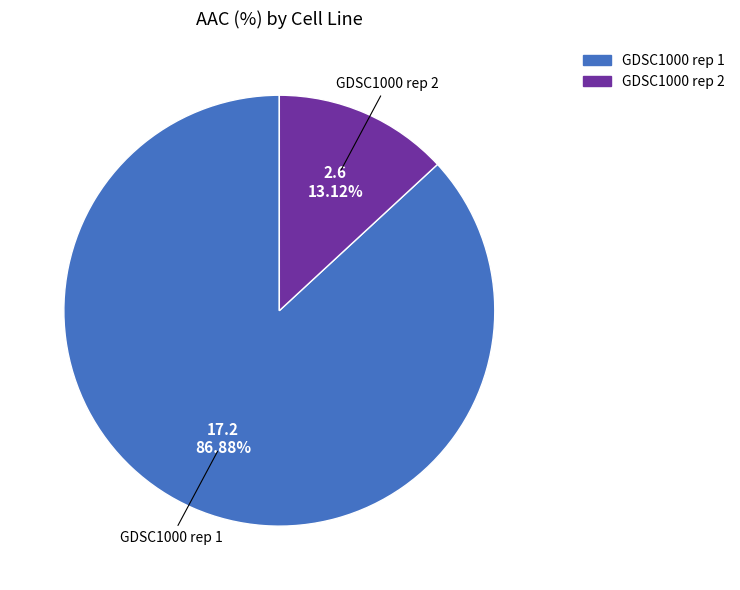

Which category has the biggest portion of the pie?

GDSC1000 rep 1